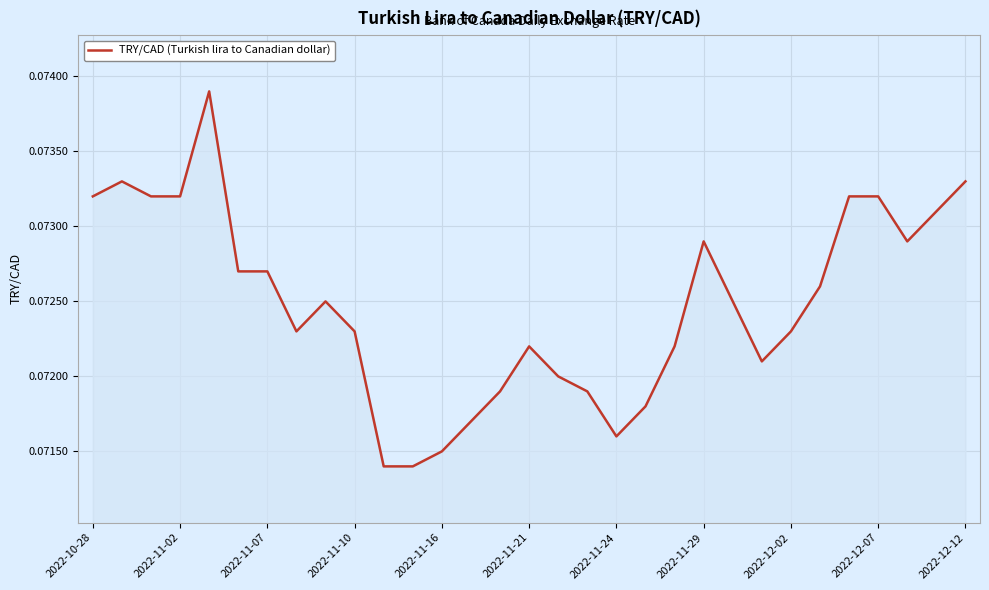

The value at 2022-11-10 is 0.0. True or false?

False